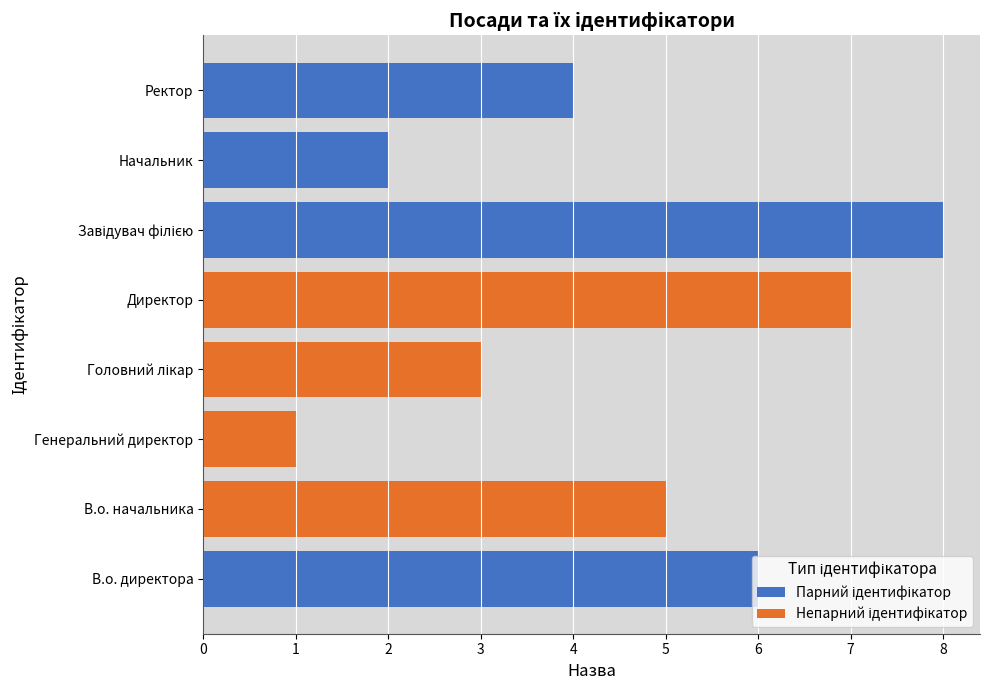

Count the number of categories in the chart.

8